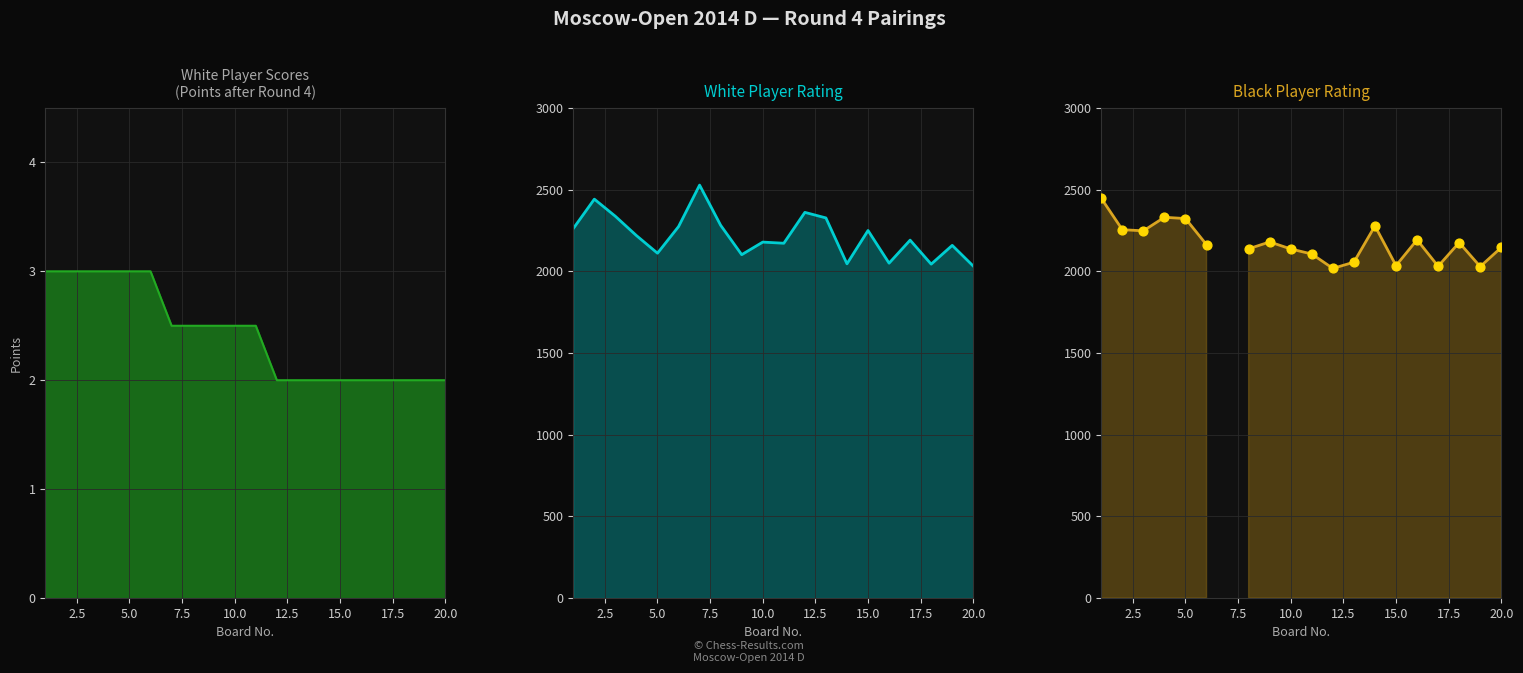

At how many categories does at least one series exceed 252?

20